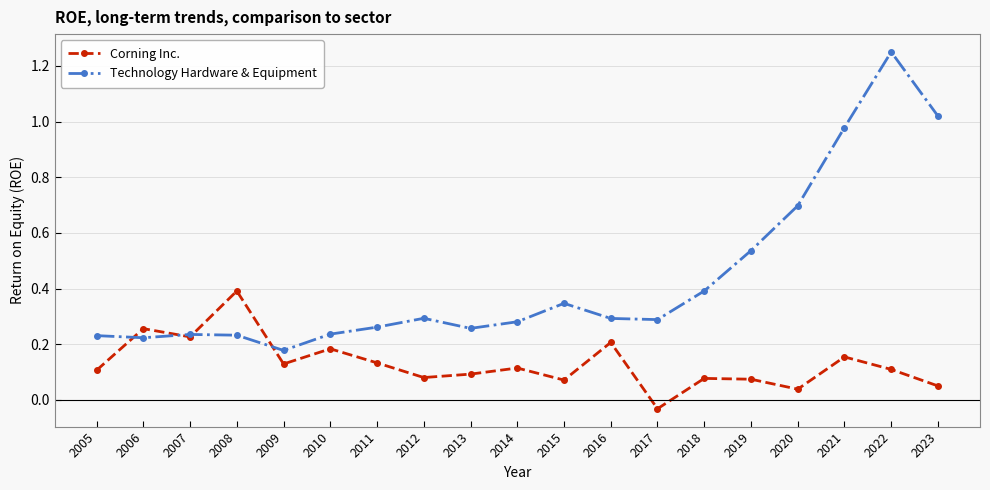

How many data points in Corning Inc. are above 0?

18